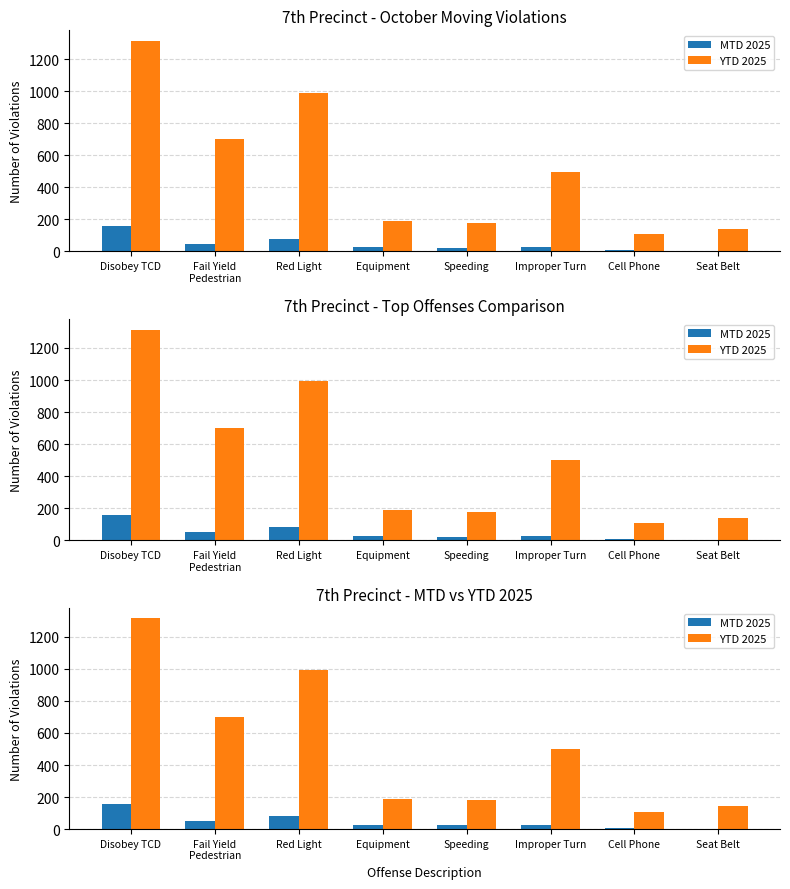

At which category does the chart reach its peak across all series?

Disobey TCD